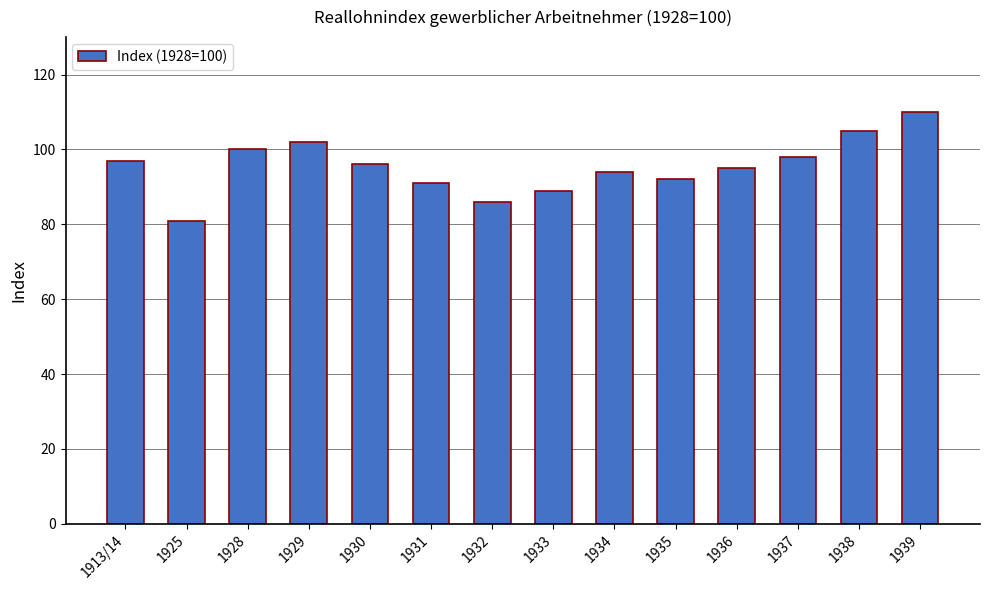

Which has a higher value, 1929 or 1933?

1929